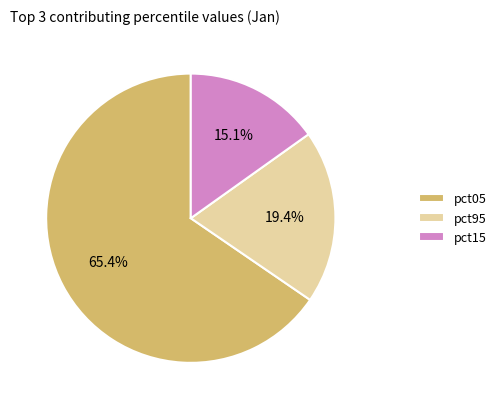

Which slice is the smallest?

pct15